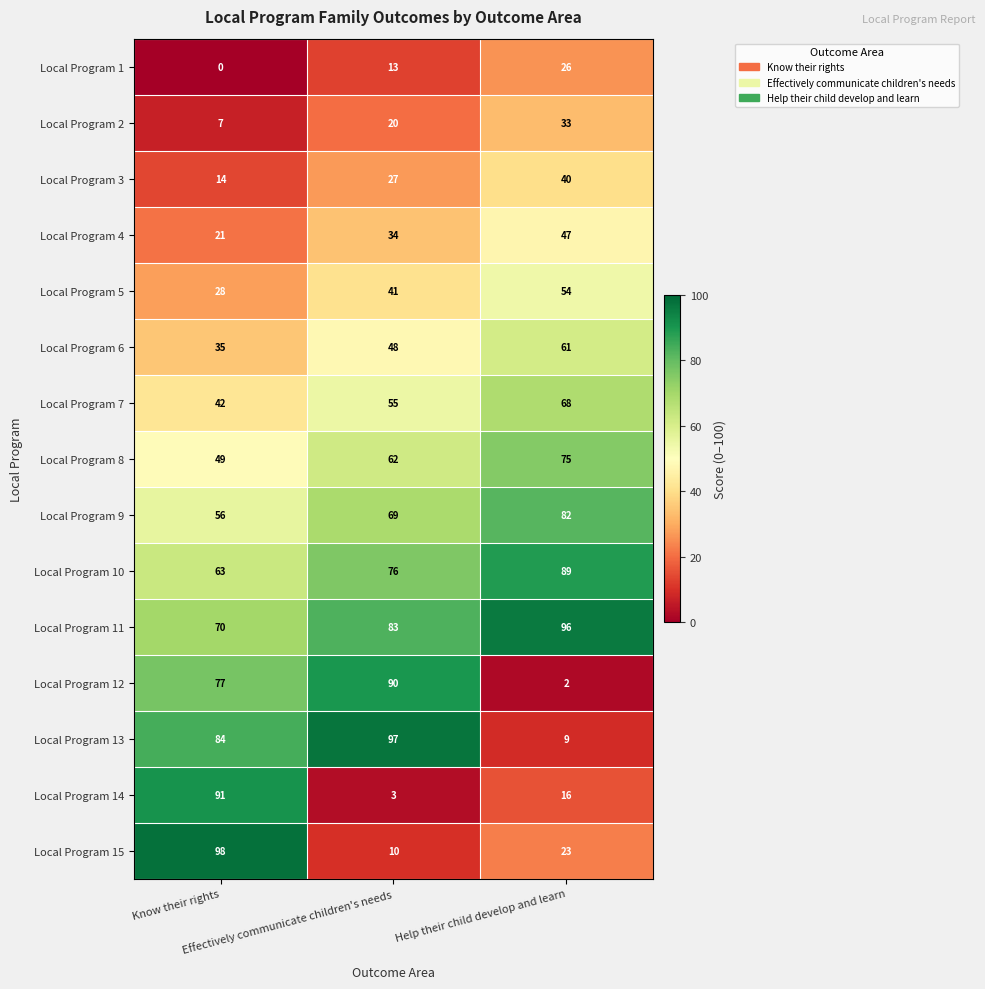

List the series in order of their peak value, highest first.

Local Program 15, Local Program 13, Local Program 11, Local Program 14, Local Program 12, Local Program 10, Local Program 9, Local Program 8, Local Program 7, Local Program 6, Local Program 5, Local Program 4, Local Program 3, Local Program 2, Local Program 1